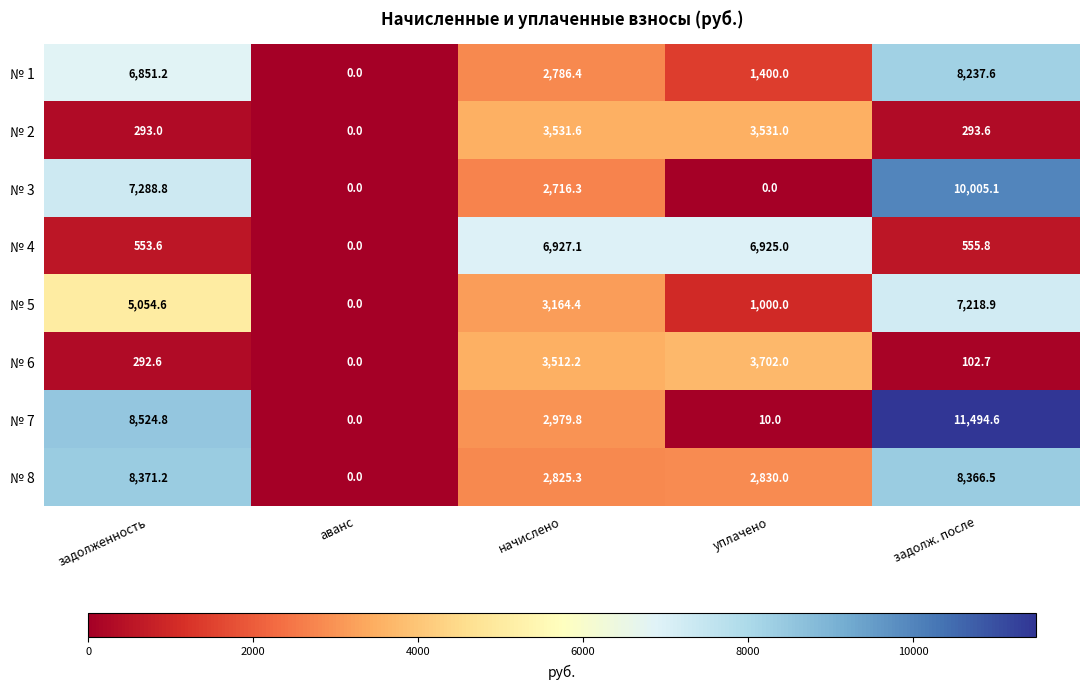

At which label is № 1 closest to 4118?

начислено